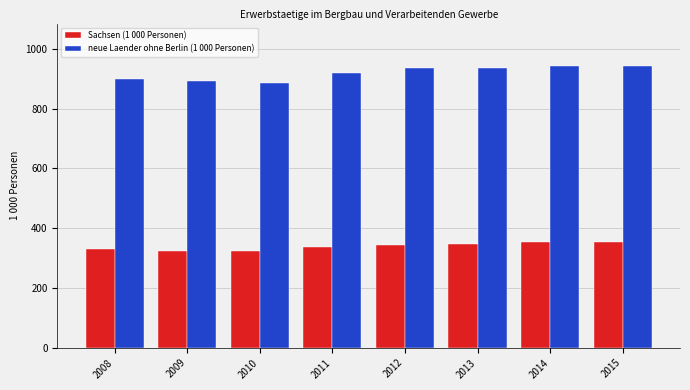

True or false: Sachsen (1 000 Personen) has a value of 324.4 at 2009.

True